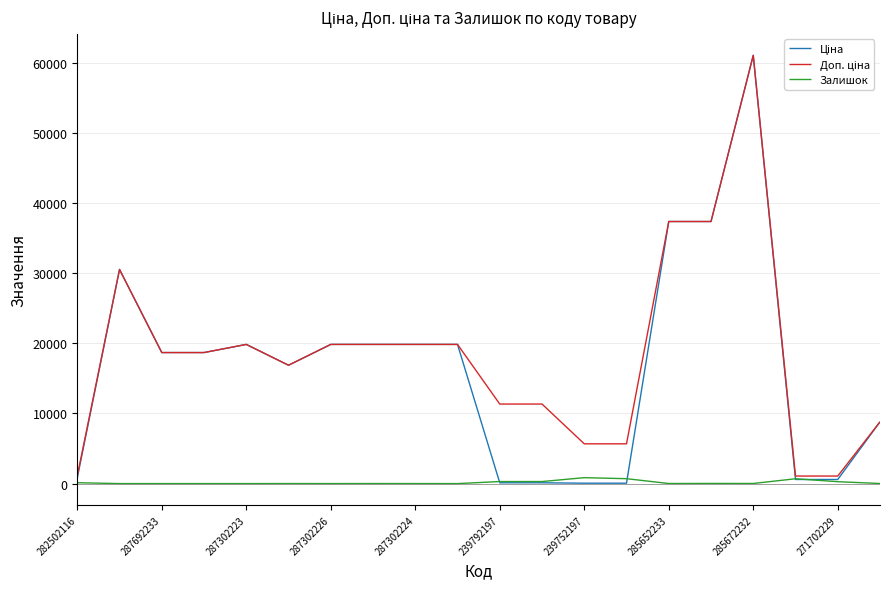

What is the greatest value displayed?

61024.7